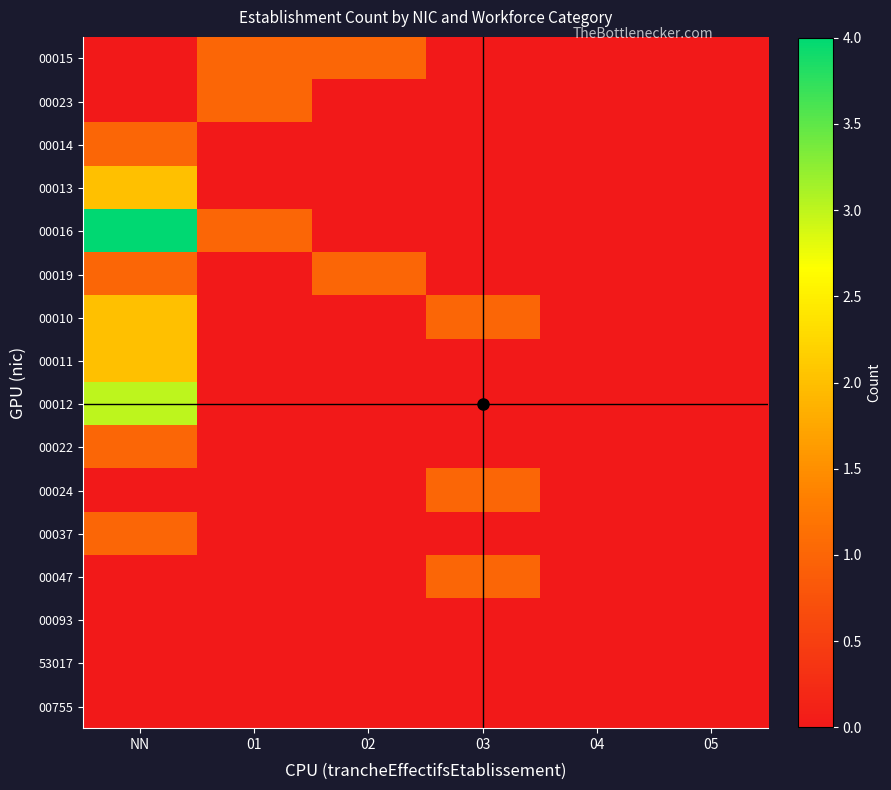

Between NN and 05, which series saw the biggest shift?

00016